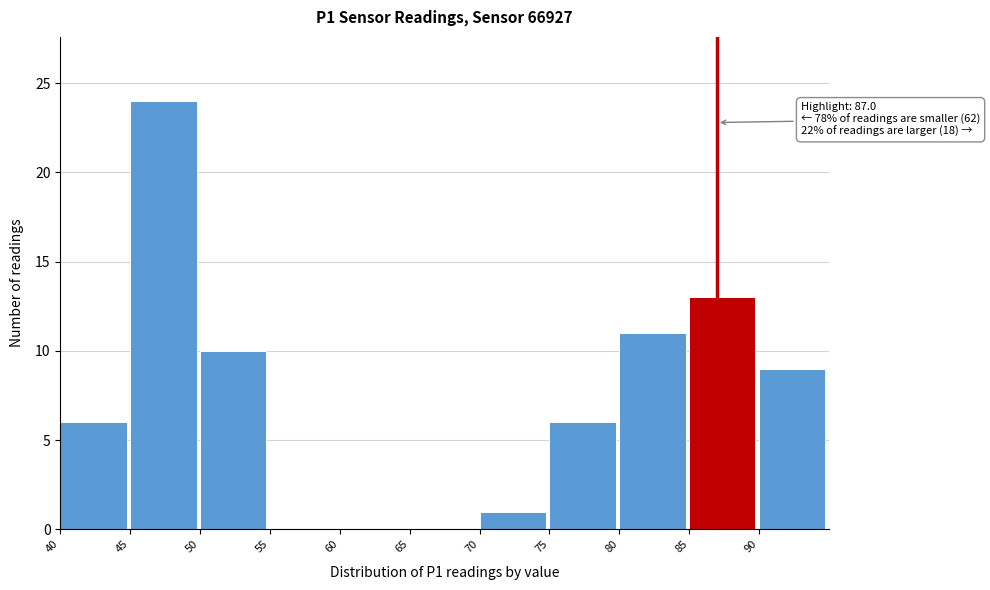

Over which range of the x-axis is the bar tallest?

45 to 50